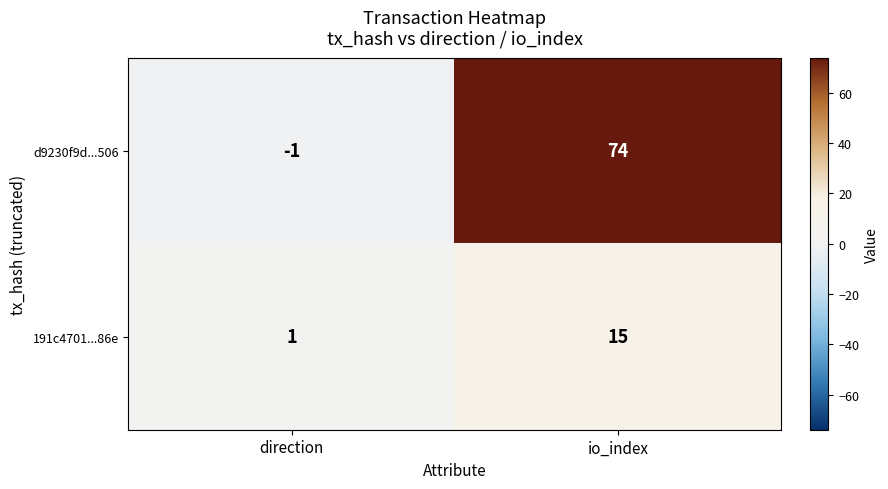

Which category has the highest value across all series?

io_index